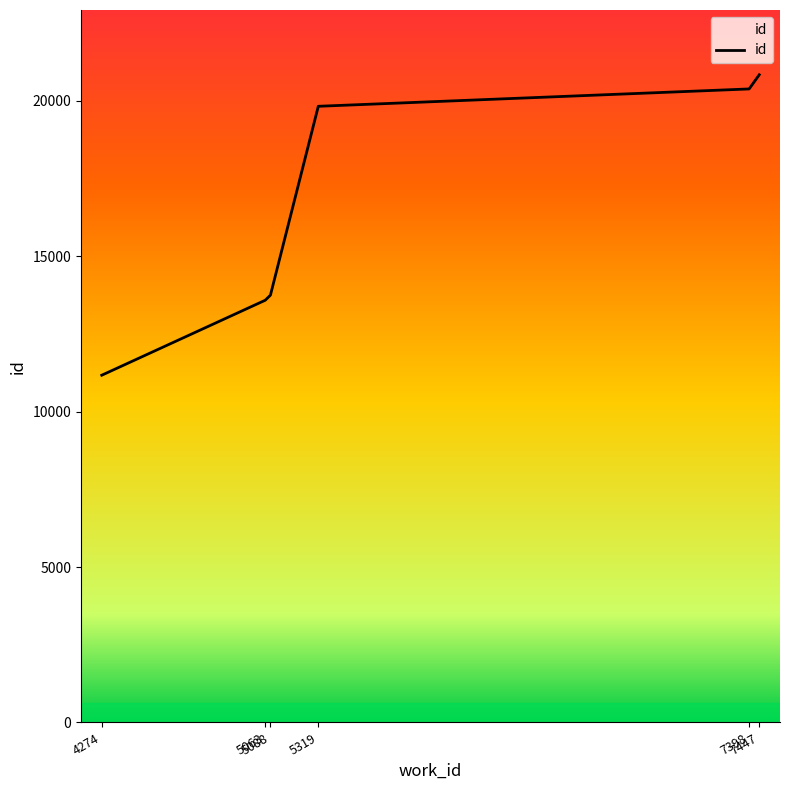

Count the number of data series in this chart.

1